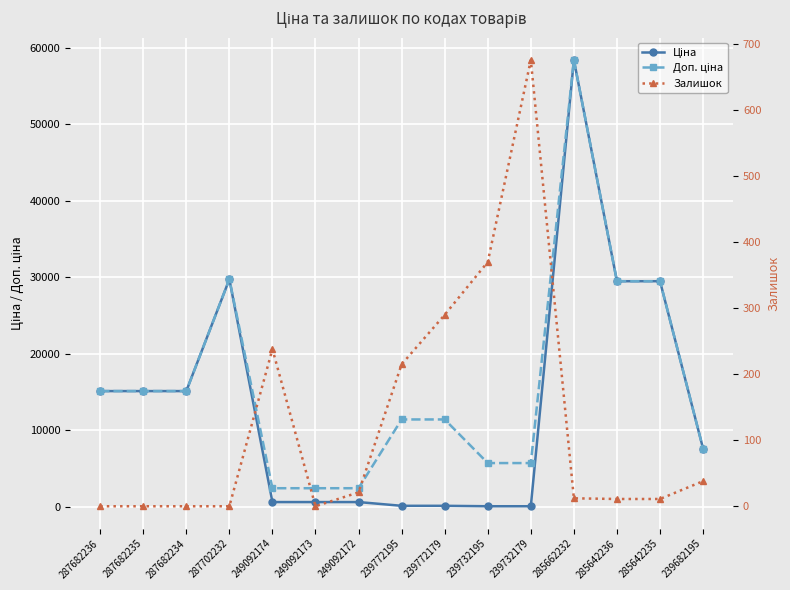

What is the spread (max minus min) of values at 287682235?

15120.0